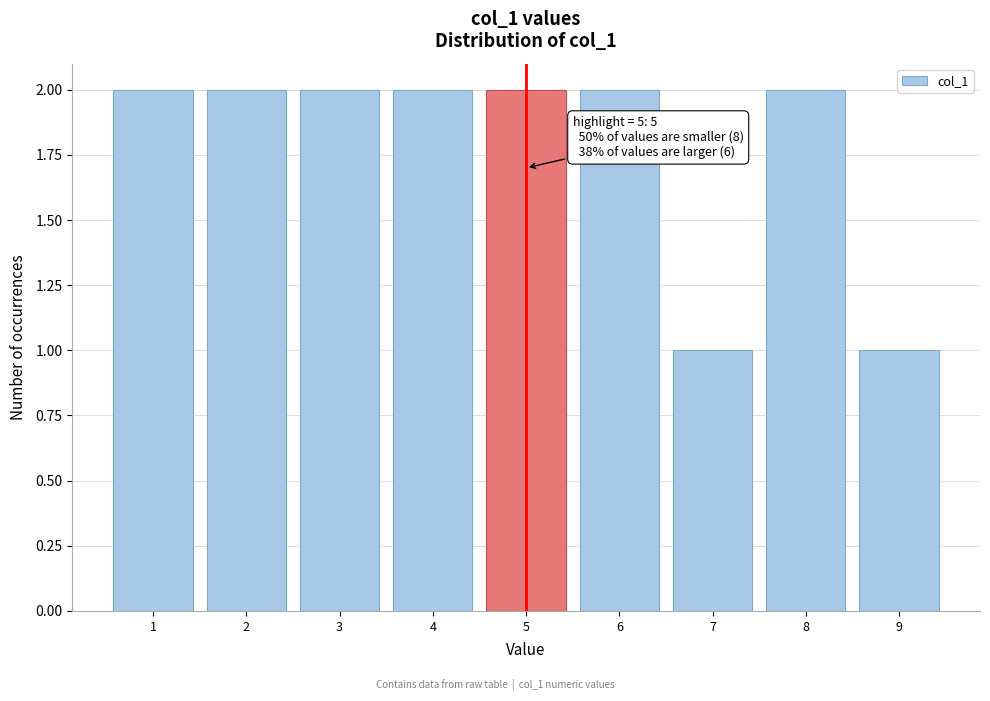

Reading left to right, transcribe all the data shown in this chart.

2	2	2	2	2	2	1	2	1